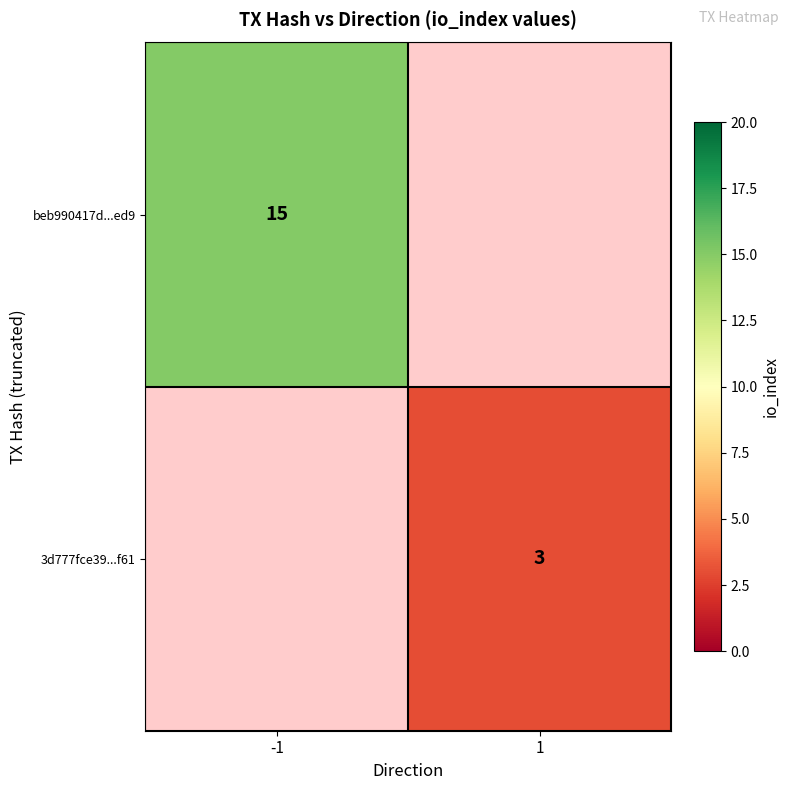

What is the minimum value shown in the chart?

3.0